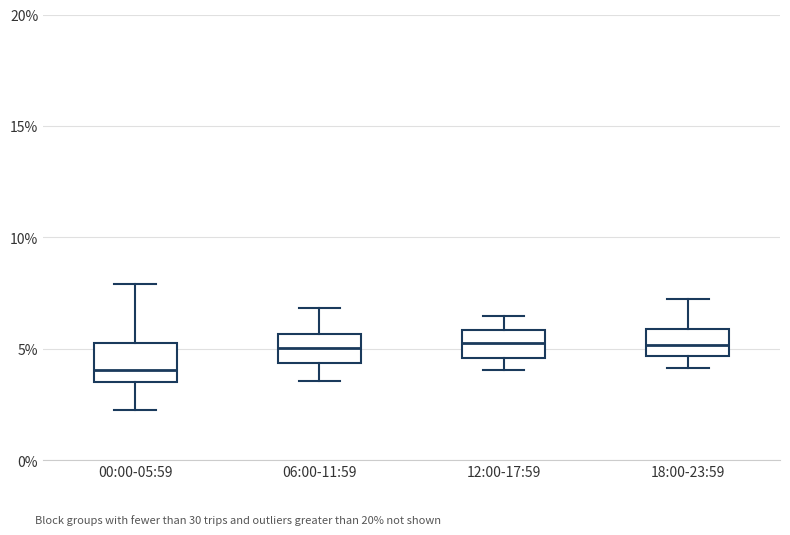

Reading left to right, transcribe this box plot: for each box, give where its median line is, the range the box spans, and where its two whiskers end, as read against the y-axis. The values are not printed on the chart, so give them approximately, as read against the axis.

00:00-05:59: median 4.0, box 3.5 to 5.5, whiskers 2.5 to 8.0
06:00-11:59: median 5.0, box 4.5 to 5.5, whiskers 3.5 to 7.0
12:00-17:59: median 5.5, box 4.5 to 6.0, whiskers 4.0 to 6.5
18:00-23:59: median 5.0, box 4.5 to 6.0, whiskers 4.0 to 7.0